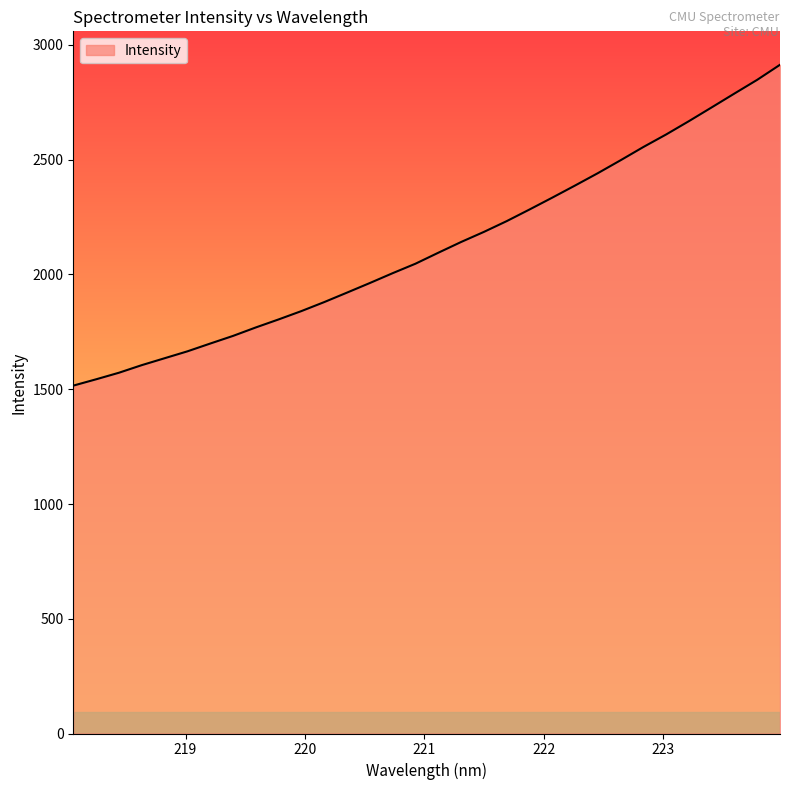

What is the greatest value displayed?

2913.8